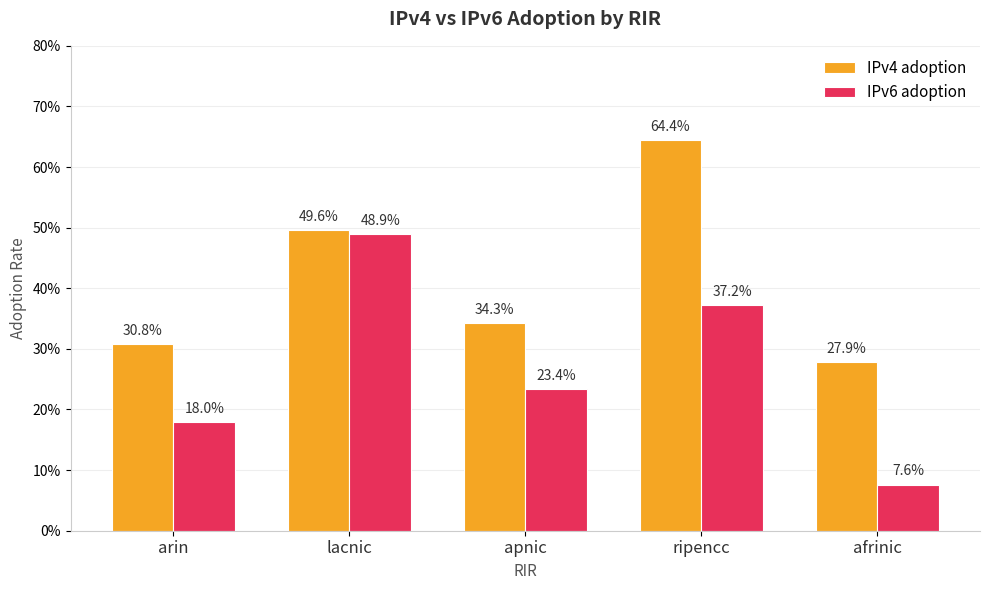

What is the maximum value for IPv4 adoption?

0.6